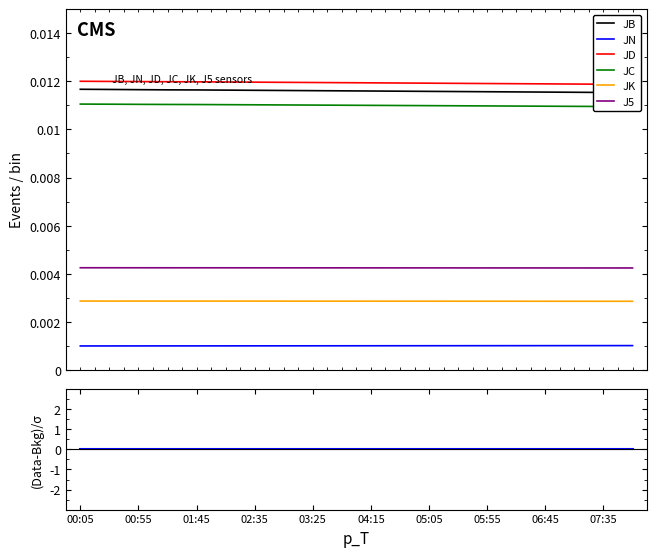

True or false: JC has a value of 0.0 at 06:45.

True